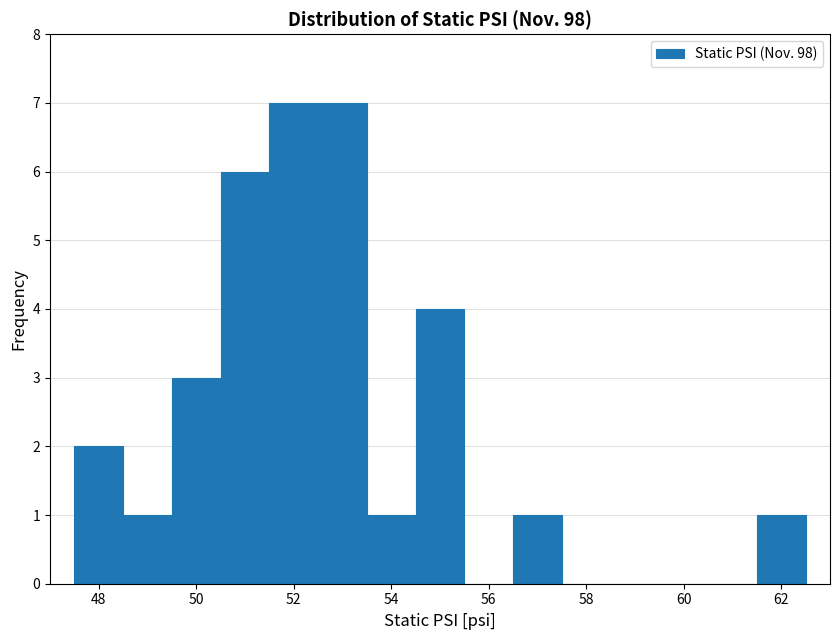

How tall is the bar that spans 51.5 to 52.5 on the x-axis? Neither the bar edges nor the heights are printed on the chart, so give them approximately, as read against the axes.

7